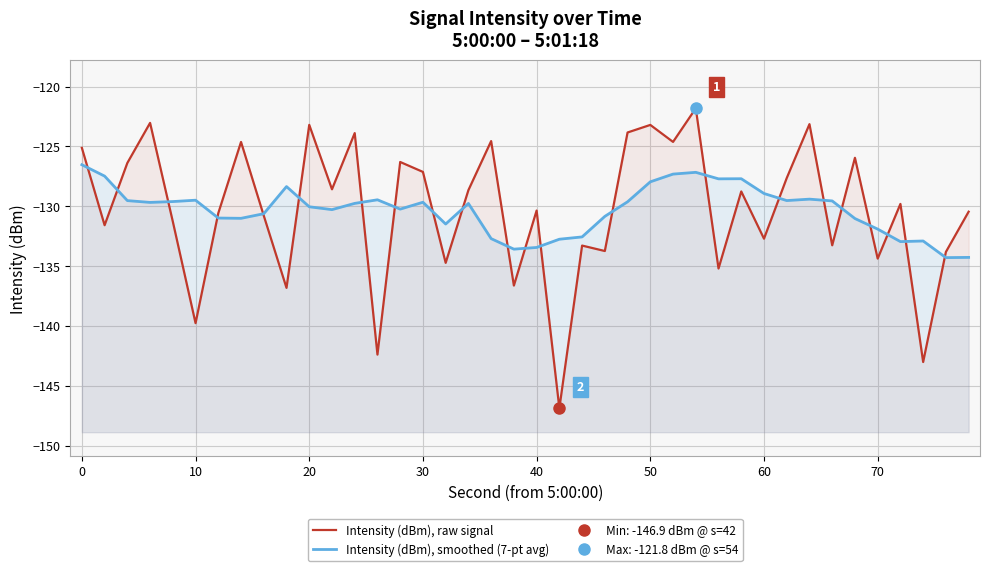

How many series are shown in this chart?

2